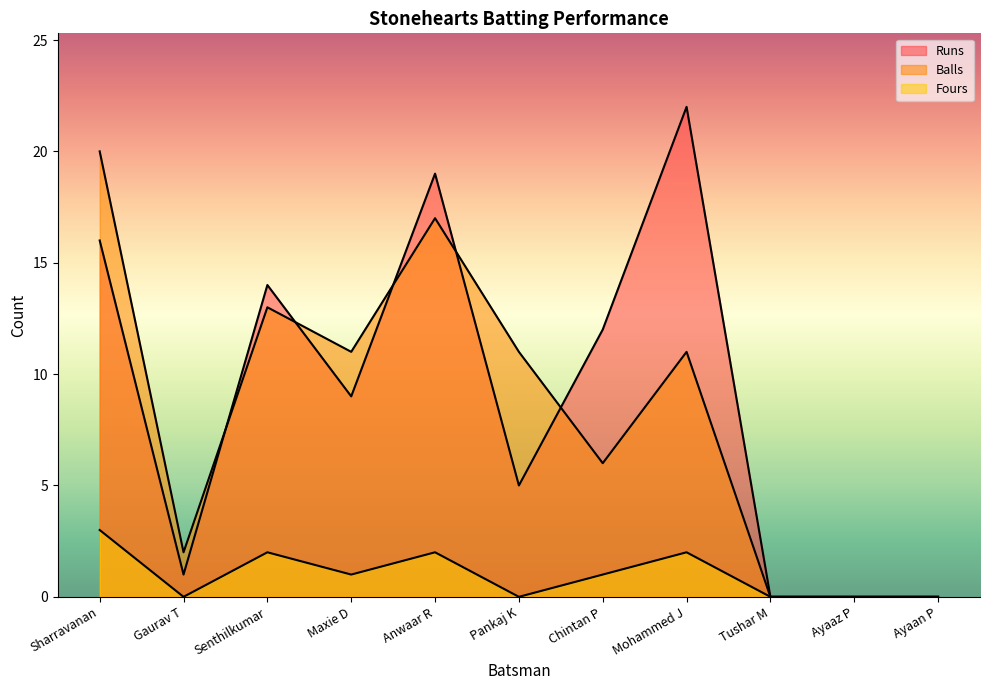

Which series has the largest total across all categories?

Runs